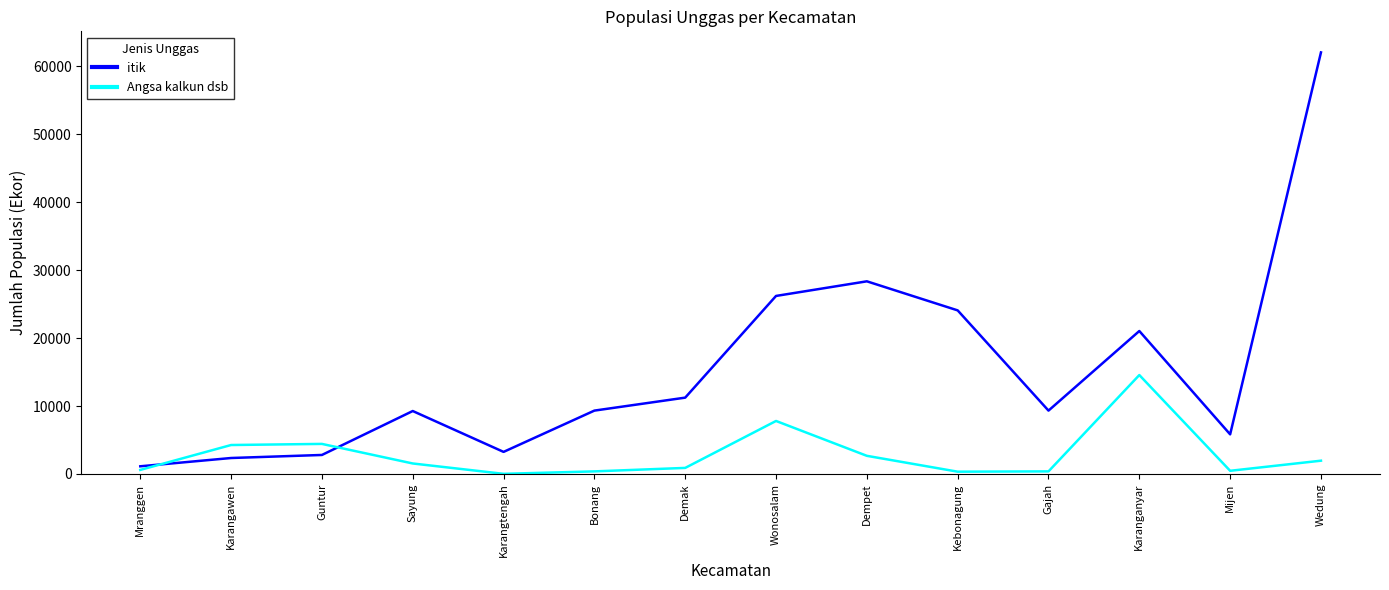

In Angsa kalkun dsb, how many points are higher than both neighbors (excluding endpoints)?

3